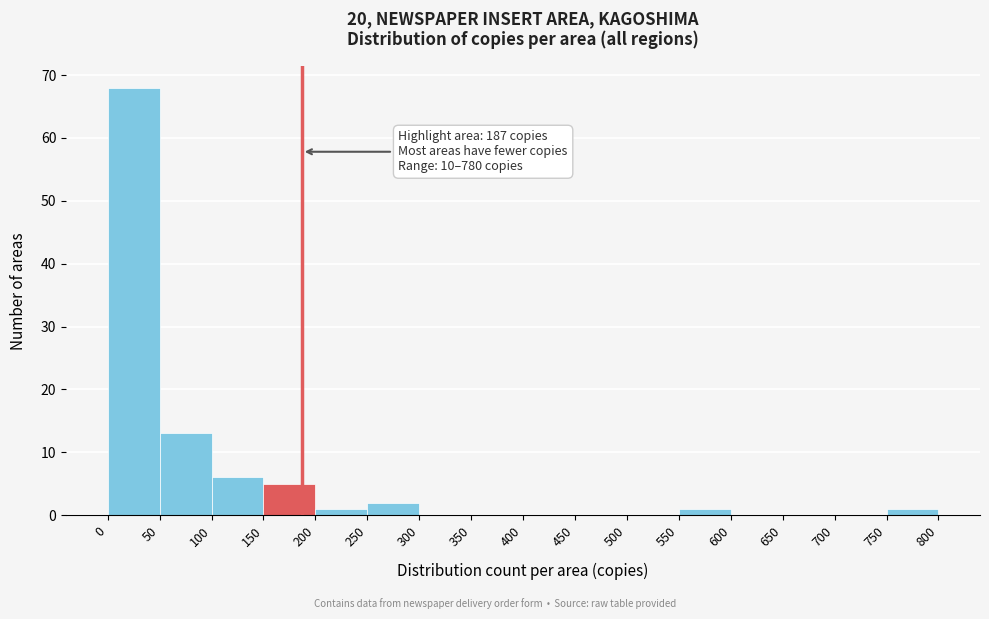

Over which range of the x-axis is the bar tallest?

0 to 50